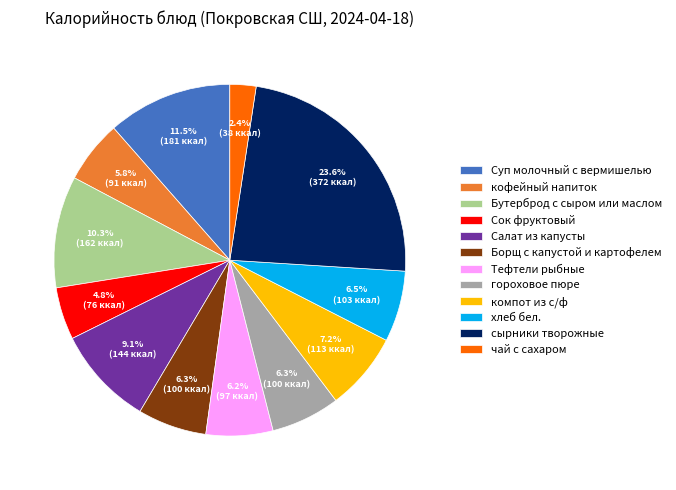

What is the ratio of the value at чай с сахаром to the value at Сок фруктовый?

0.5